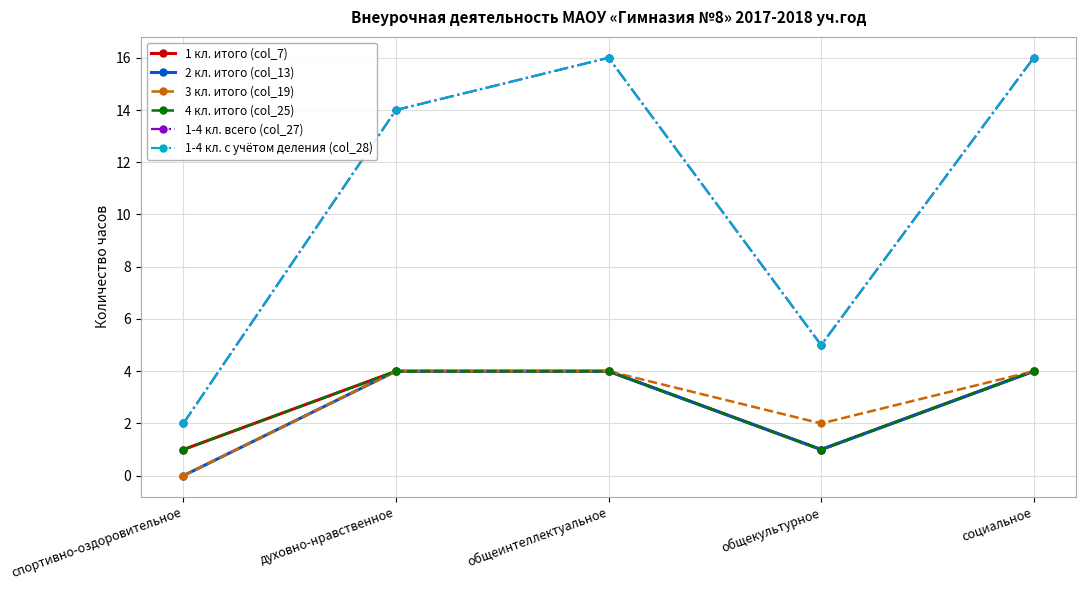

How many interior local valleys does the 2 кл. итого (col_13) series have?

1